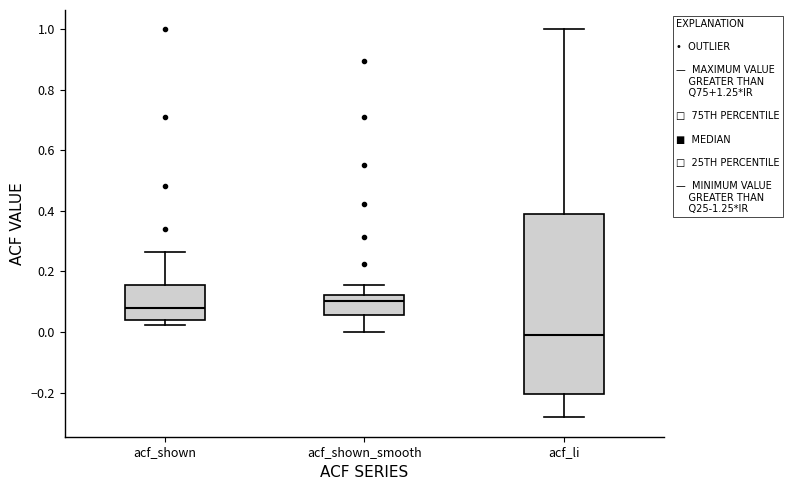

Reading left to right, read every box against the y-axis: the position of its median line, the range the box covers, and the ends of its whiskers. The values are not printed on the chart, so give them approximately, as read against the axis.

acf_shown: median 0.08, box 0.04 to 0.16, whiskers 0.02 to 0.26
acf_shown_smooth: median 0.10, box 0.06 to 0.12, whiskers 0.00 to 0.16
acf_li: median -0.02, box -0.20 to 0.40, whiskers -0.28 to 1.00